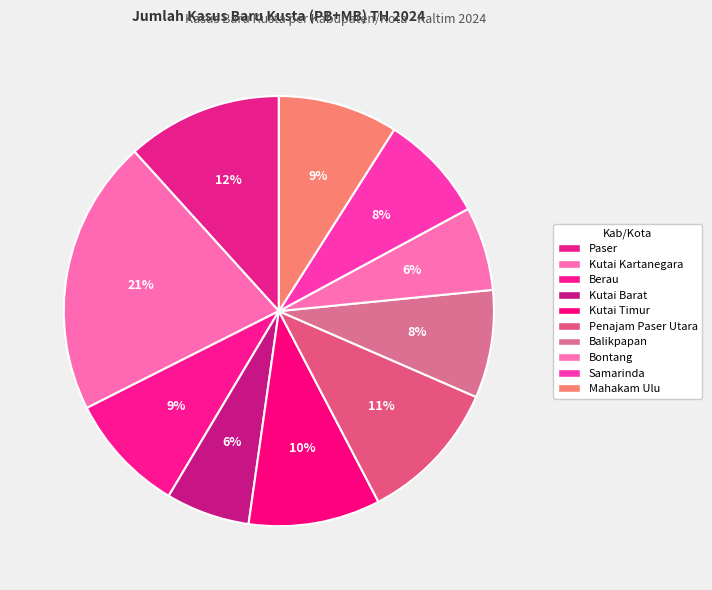

To the nearest percent, what percentage of the pie is Kutai Kartanegara?

21%